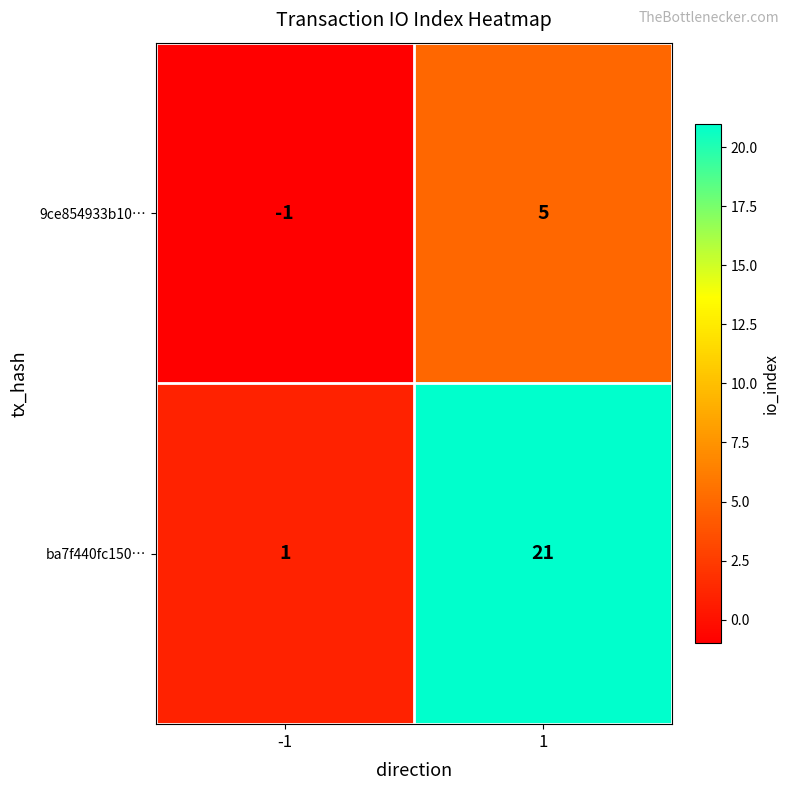

What is the sum of the 9ce854933b10… values at -1 and 1?

4